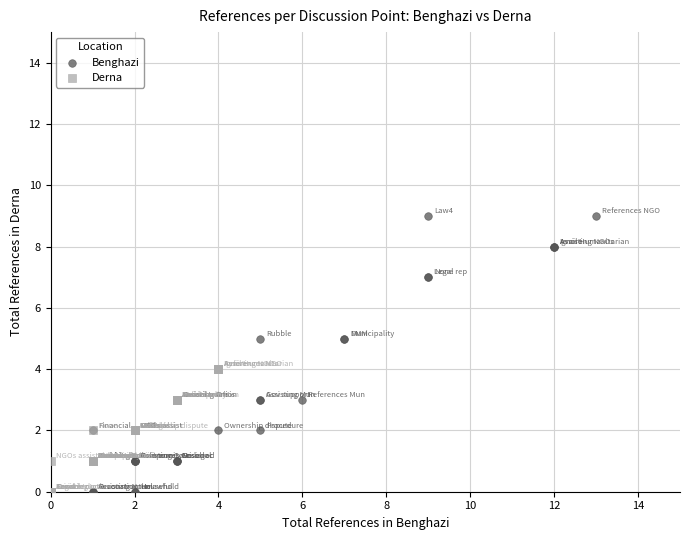

What are all the series names shown in the legend?

Benghazi, Derna